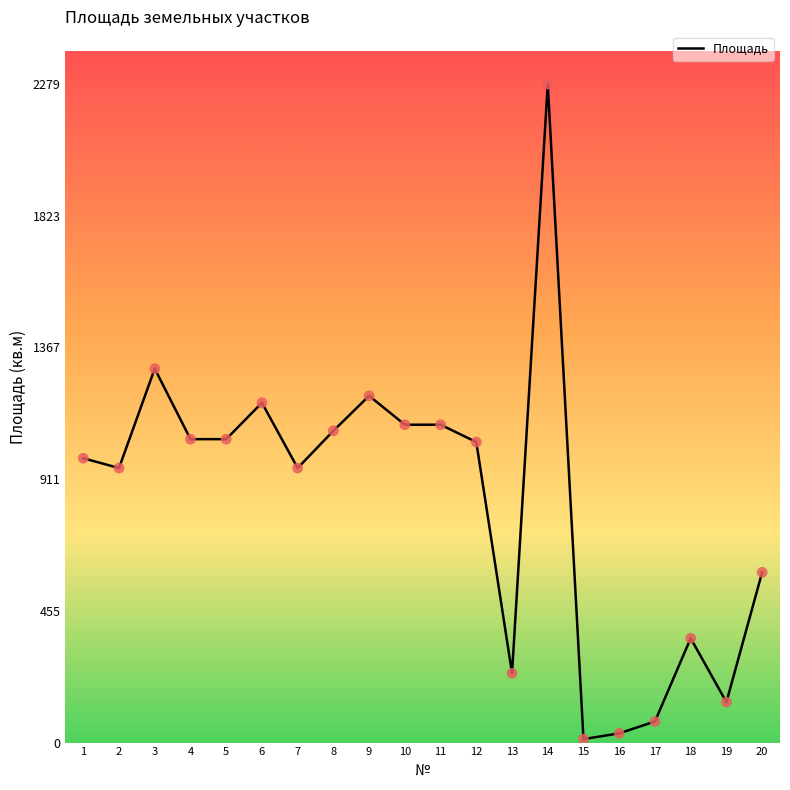

Which has a higher value, 5 or 11?

11